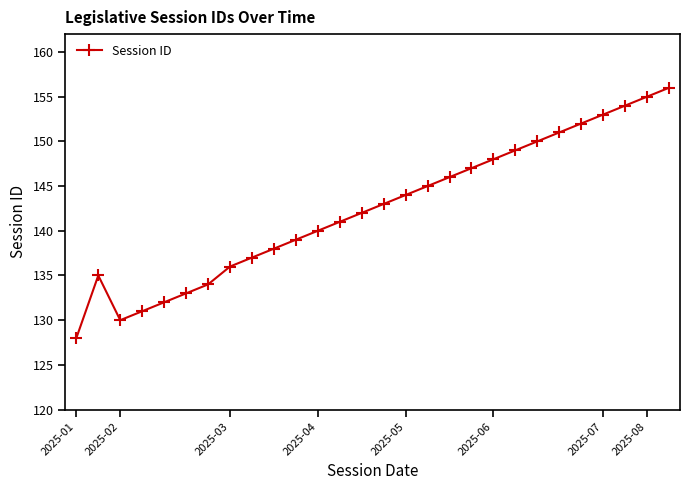

What is the maximum value shown in the chart?

156